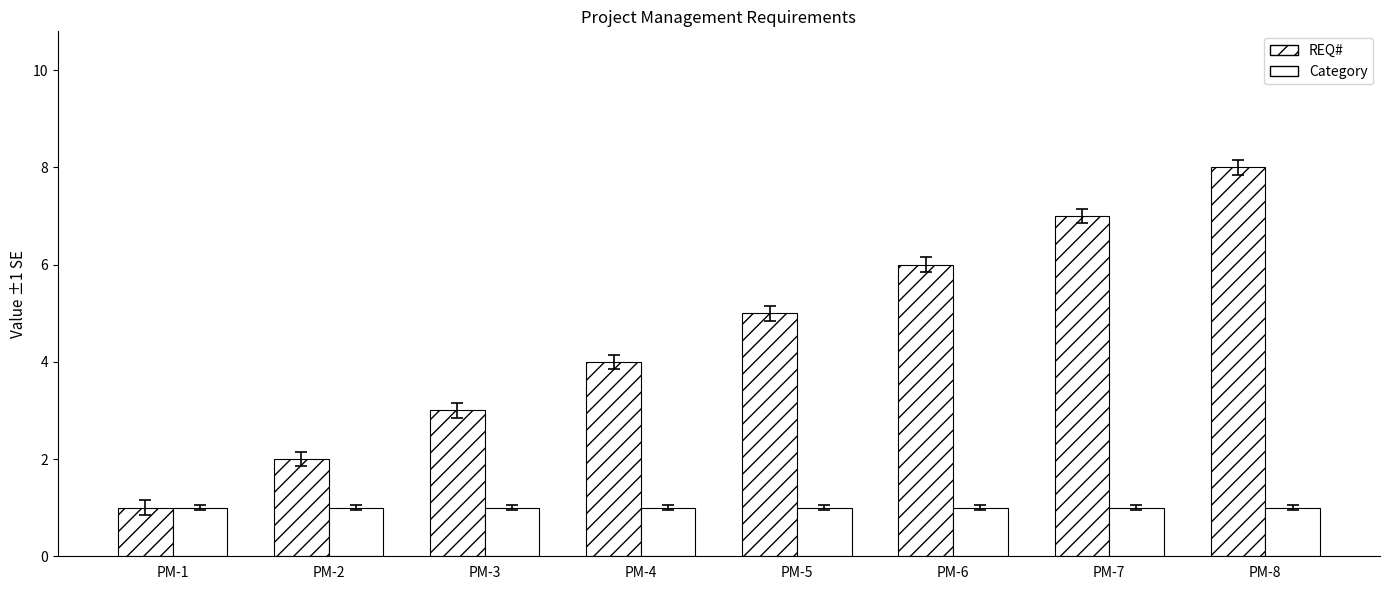

Which series has the largest range (max minus min)?

REQ#